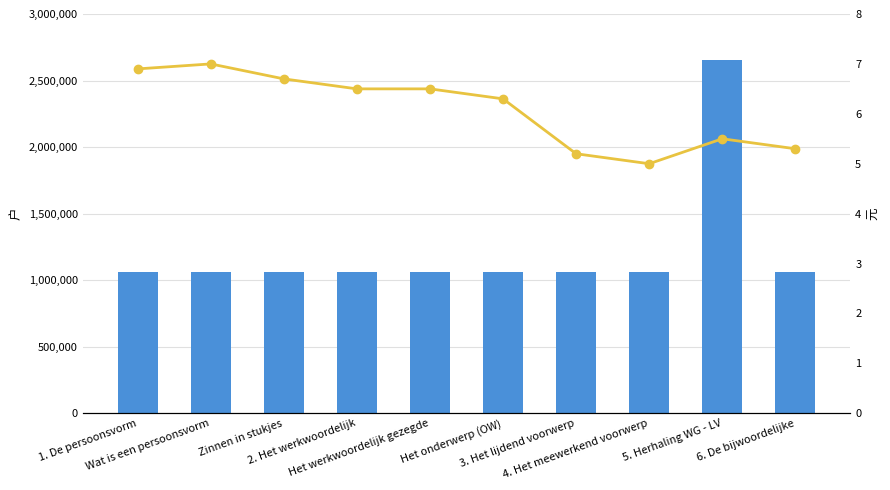

True or false: Identifier_scaled has a value of 8.2 at 6. De bijwoordelijke.

False